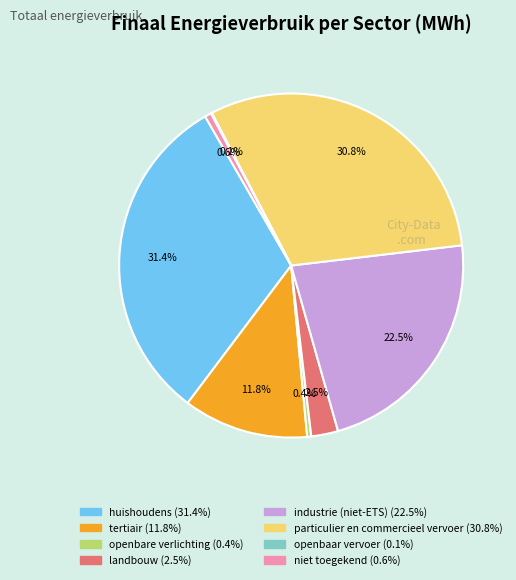

Is there any slice that represents more than half of the pie?

No